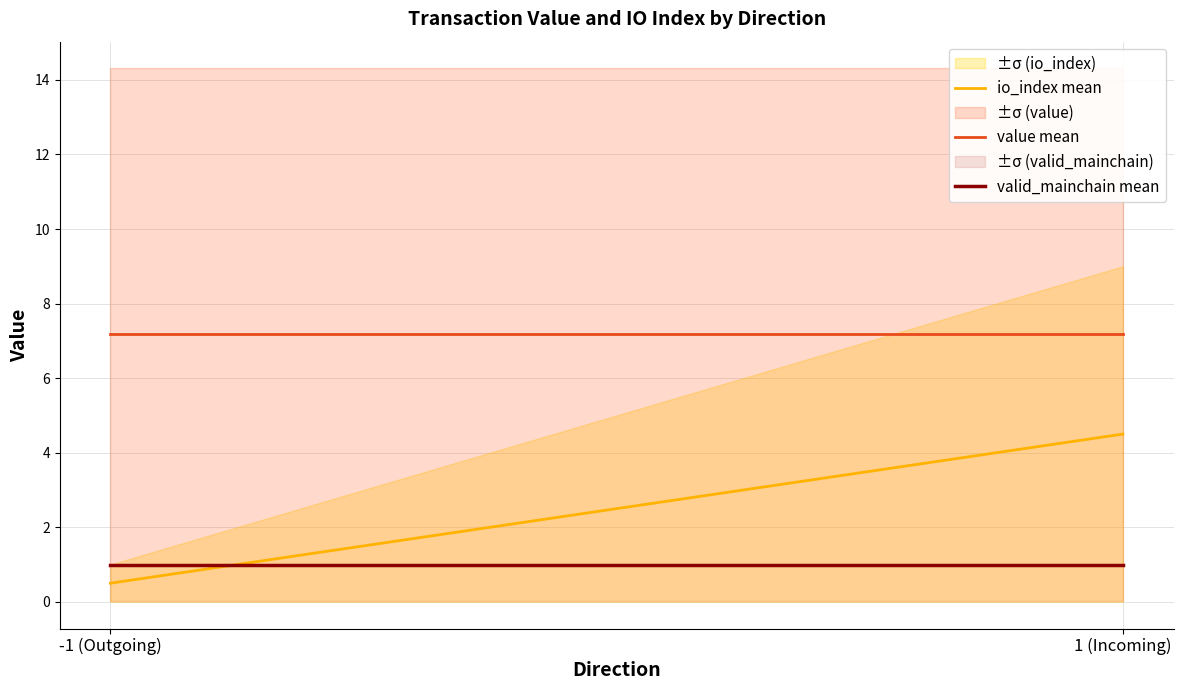

List the series in order of their overall mean, highest first.

value mean, io_index mean, valid_mainchain mean